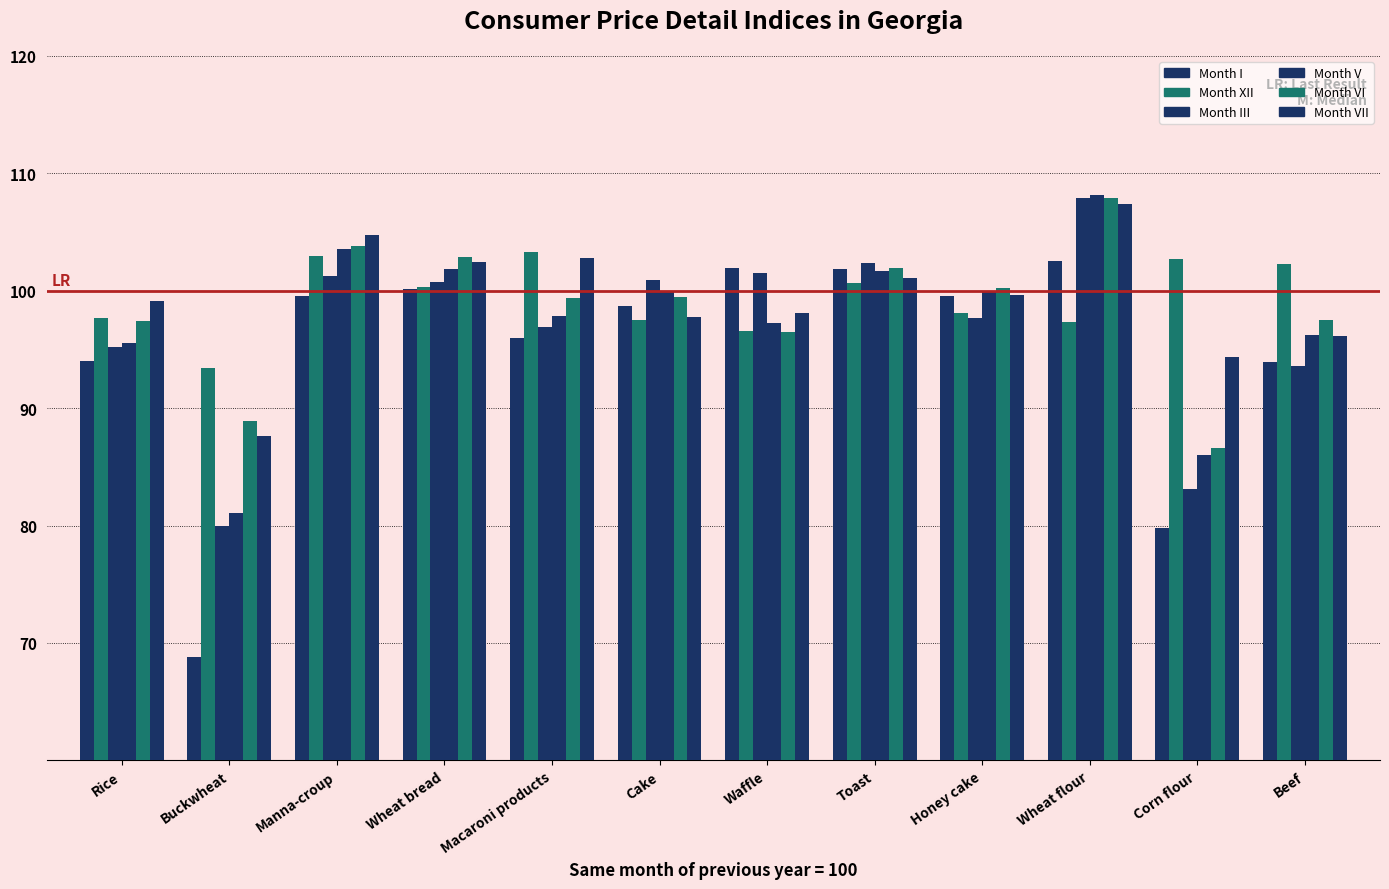

At which label does Month III reach its minimum?

Buckwheat